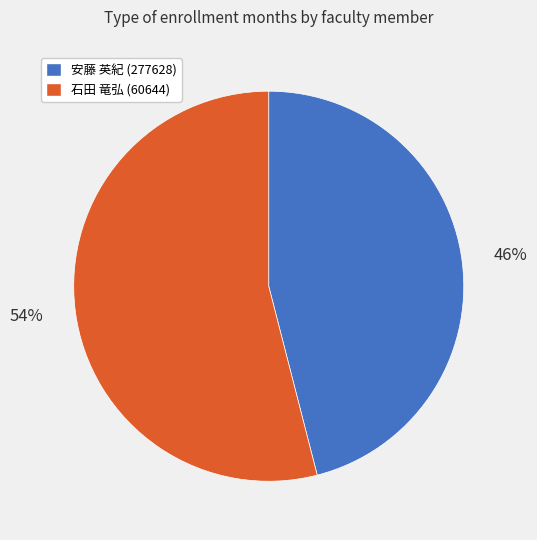

Is the sum of 石田 竜弘 (60644) and 安藤 英紀 (277628) greater than half?

Yes